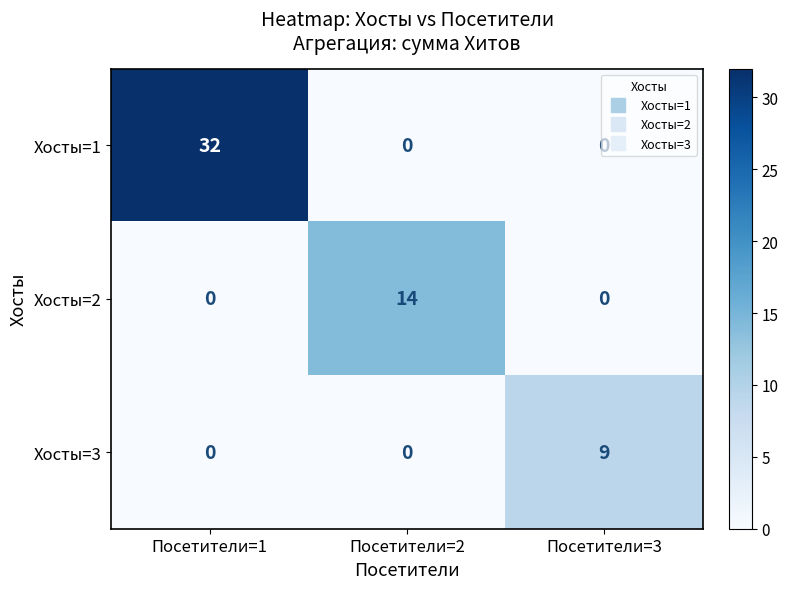

At which category is the sum across all series the highest?

Посетители=1